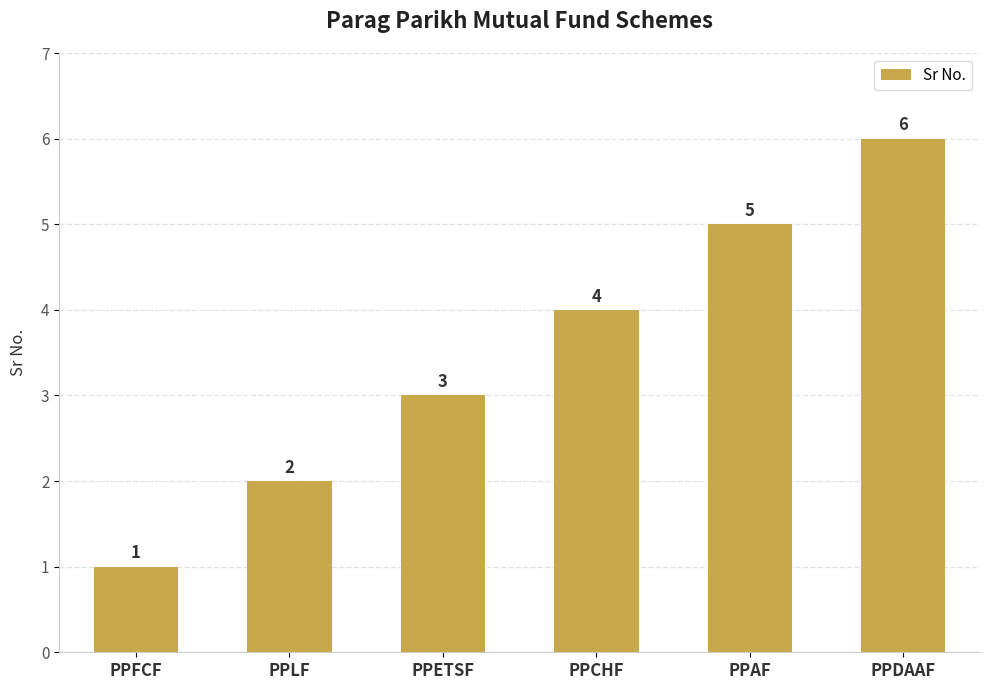

Are the bars grouped side by side (vs. stacked)?

No